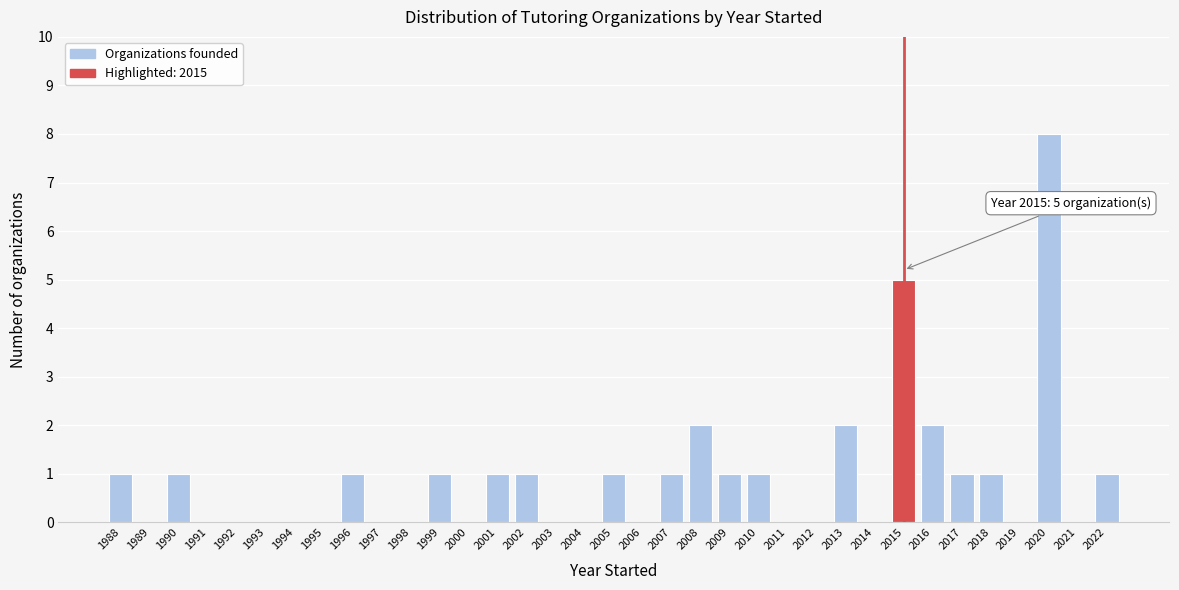

At which category does the chart reach its peak across all series?

2020